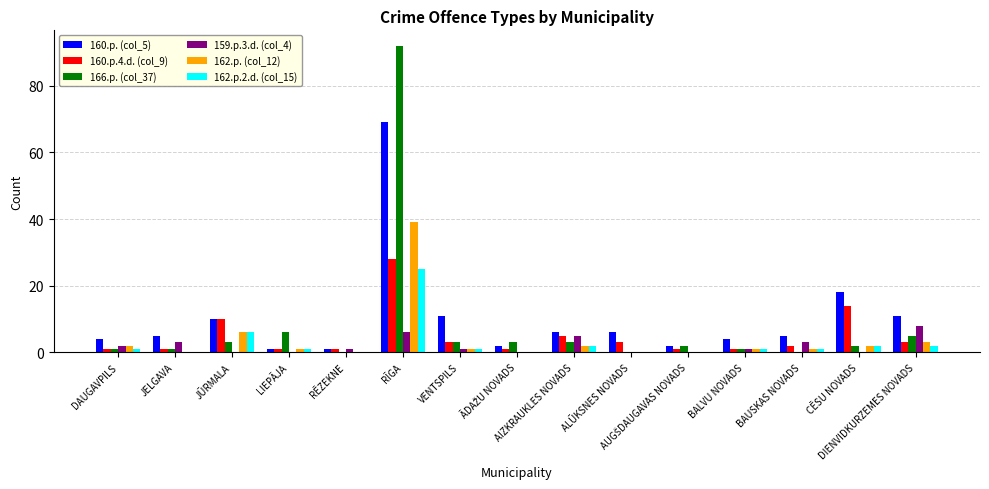

Where does the 166.p. (col_37) series first go above 2?

JŪRMALA